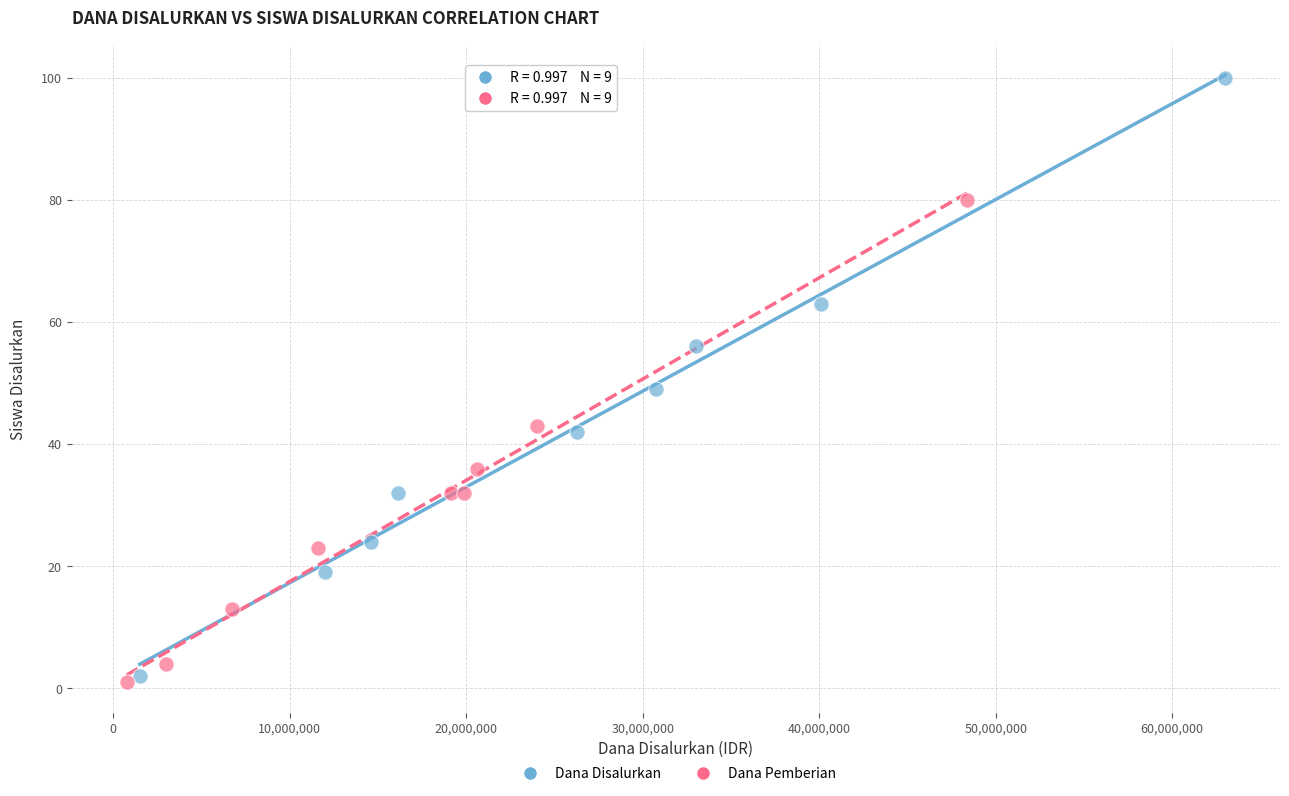

What are all the series names shown in the legend?

Dana Disalurkan, Dana Pemberian